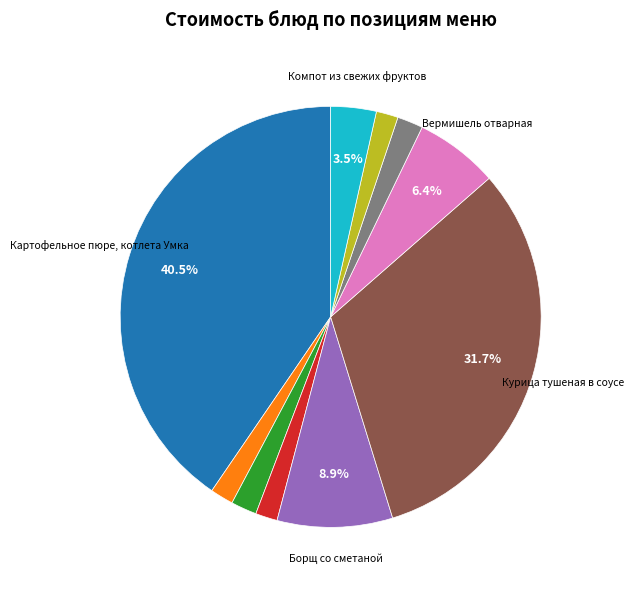

Is there any slice that represents more than half of the pie?

No